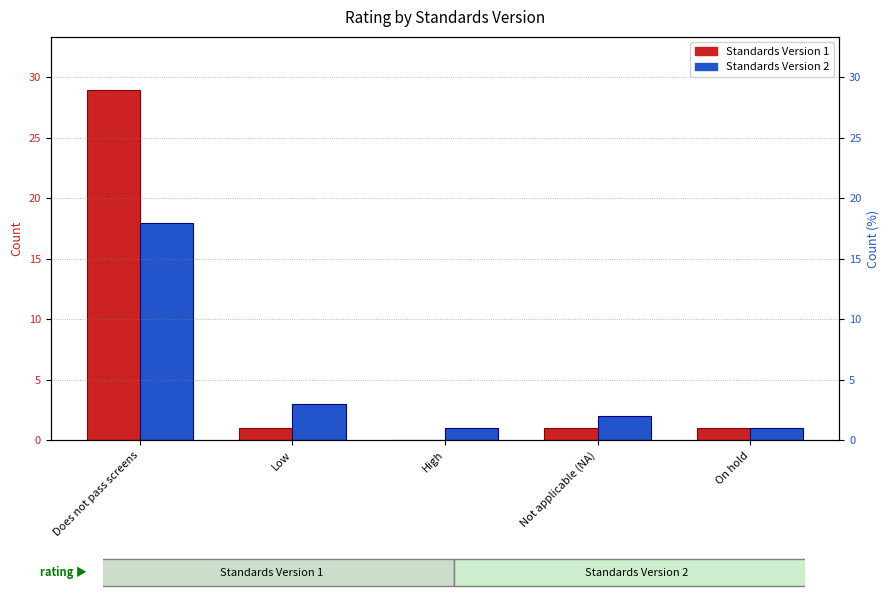

Which category has the lowest value across all series?

High